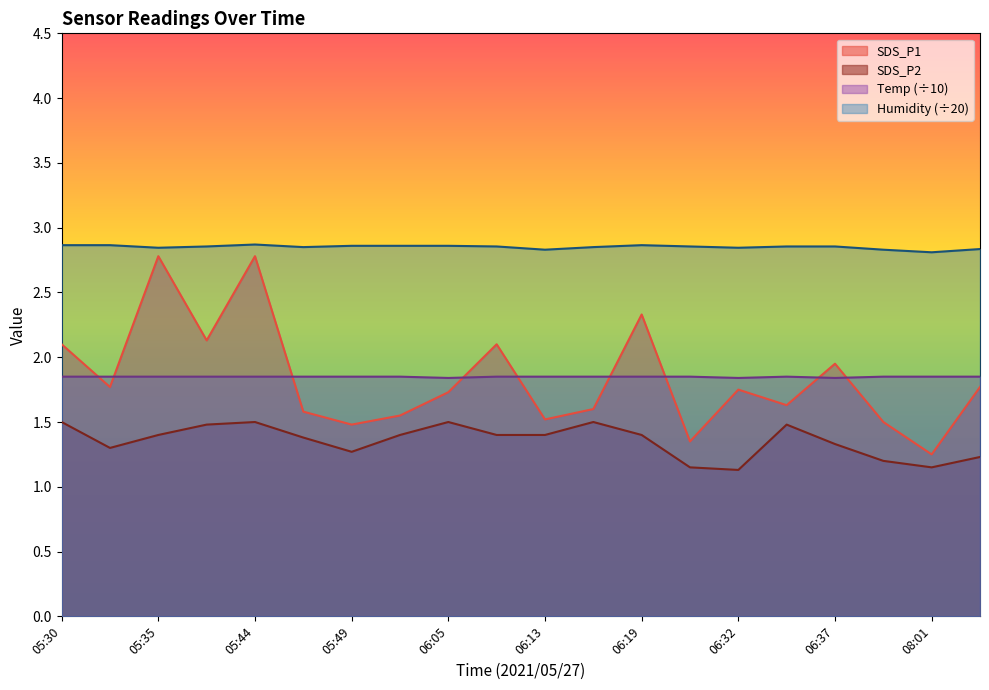

What is the value of the Temp point at the 19th from the left?

1.9